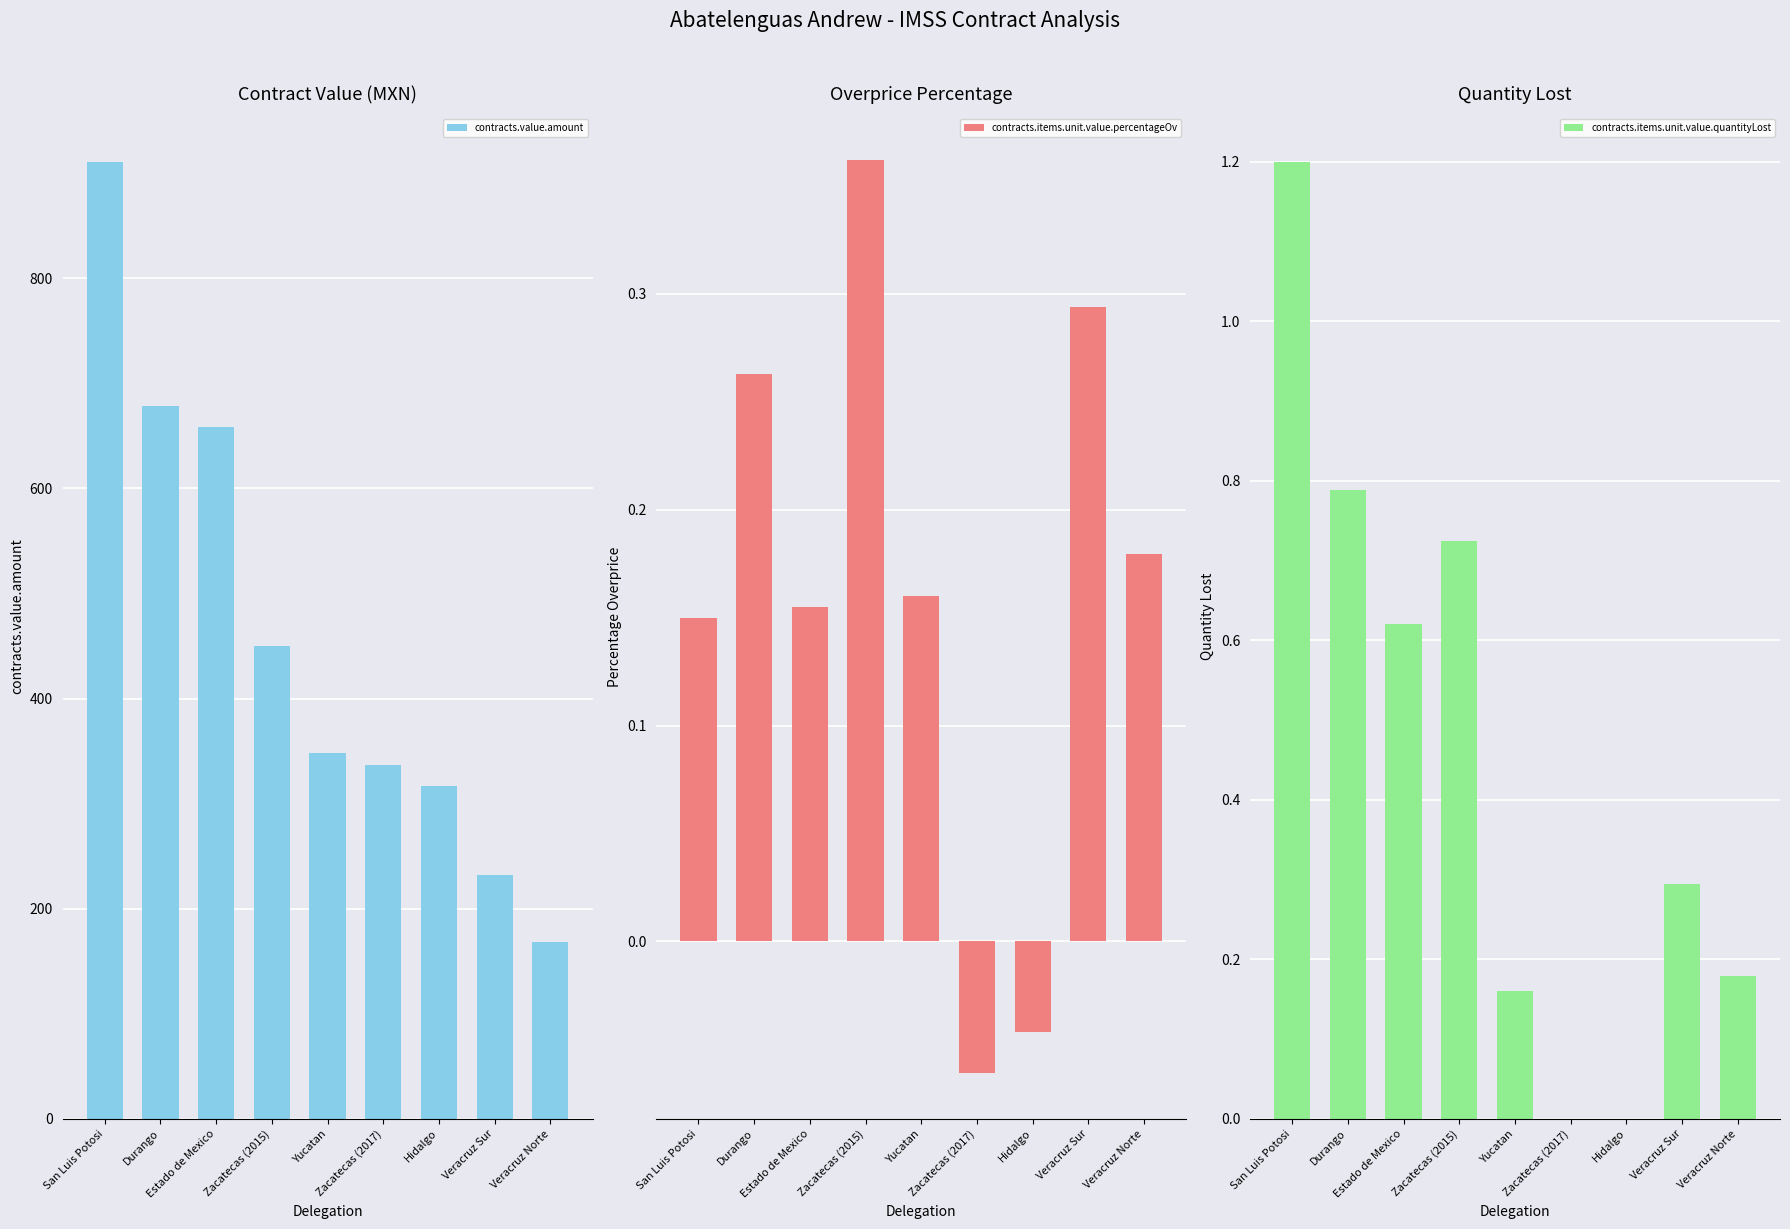

Between San Luis Potosi and Zacatecas (2015), which is larger?

San Luis Potosi